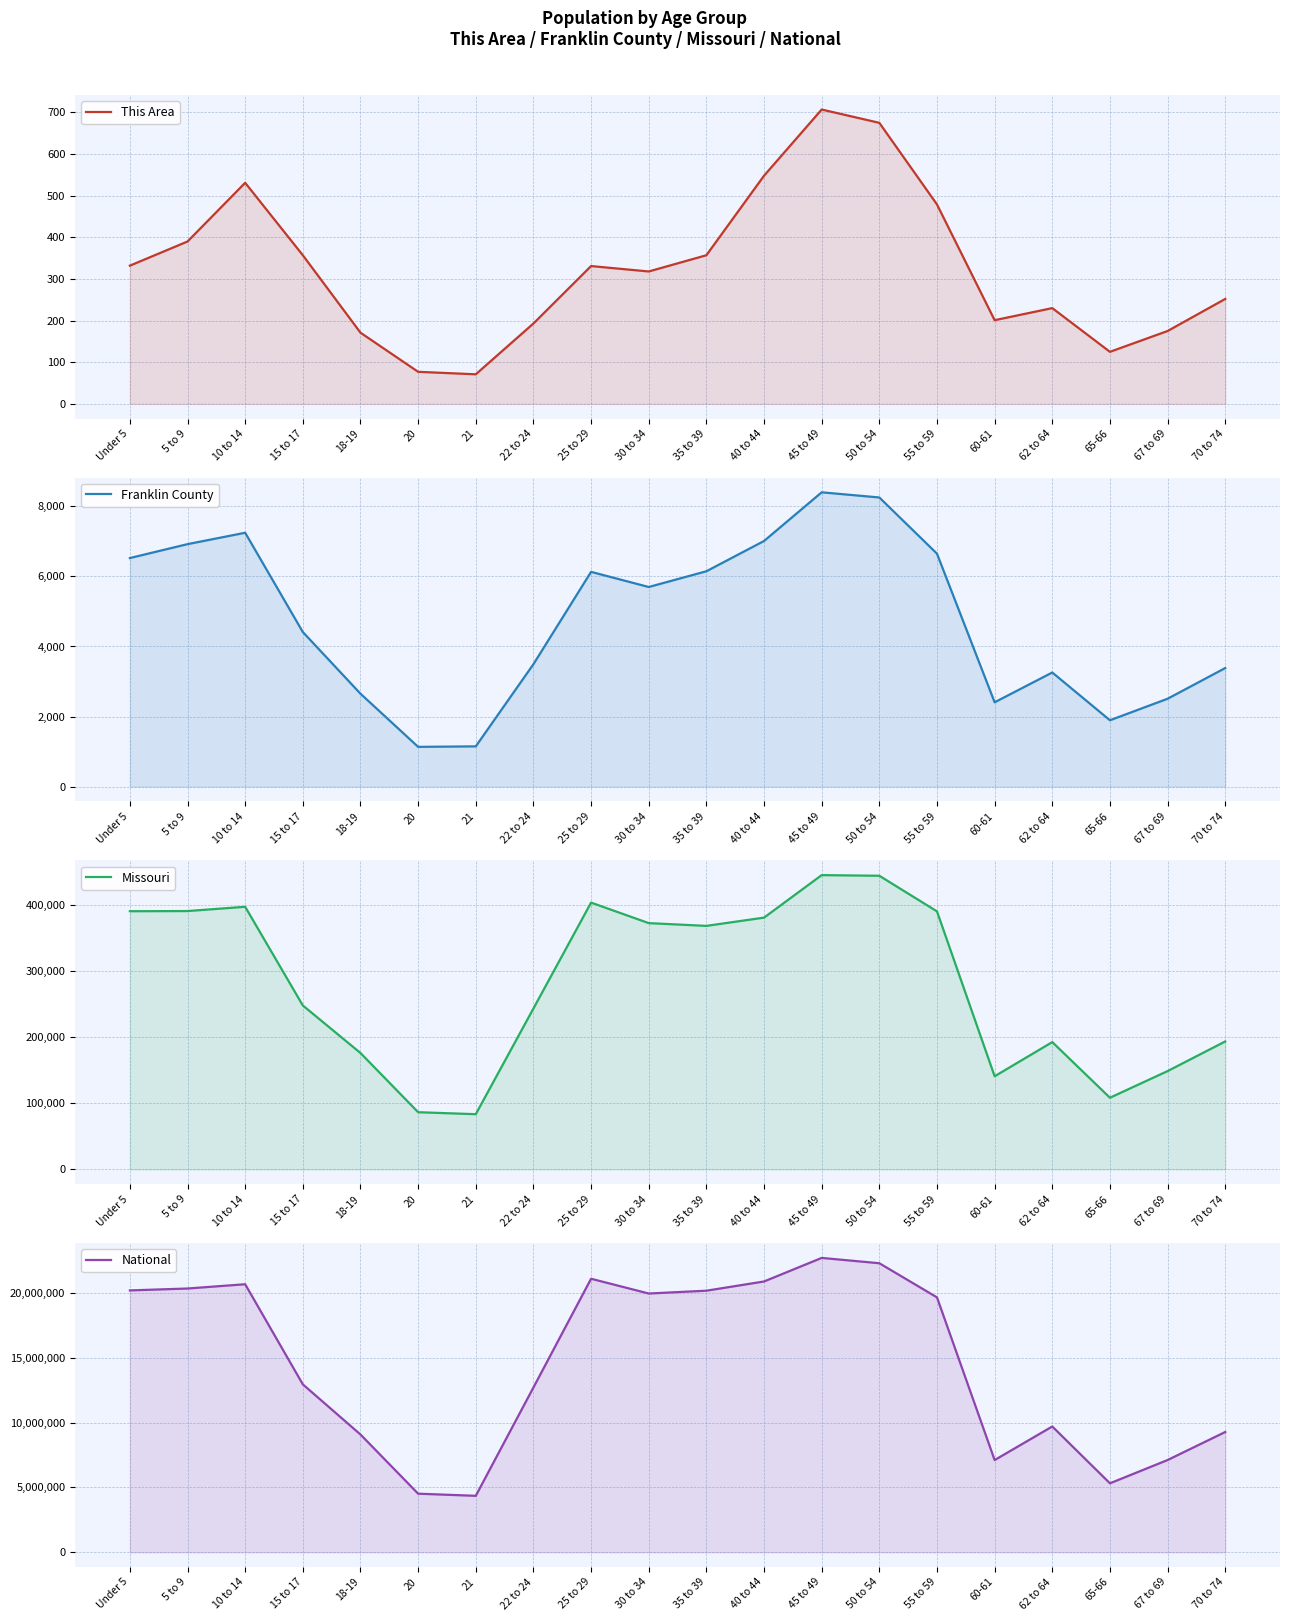

How many interior local peaks does the This Area series have?

4